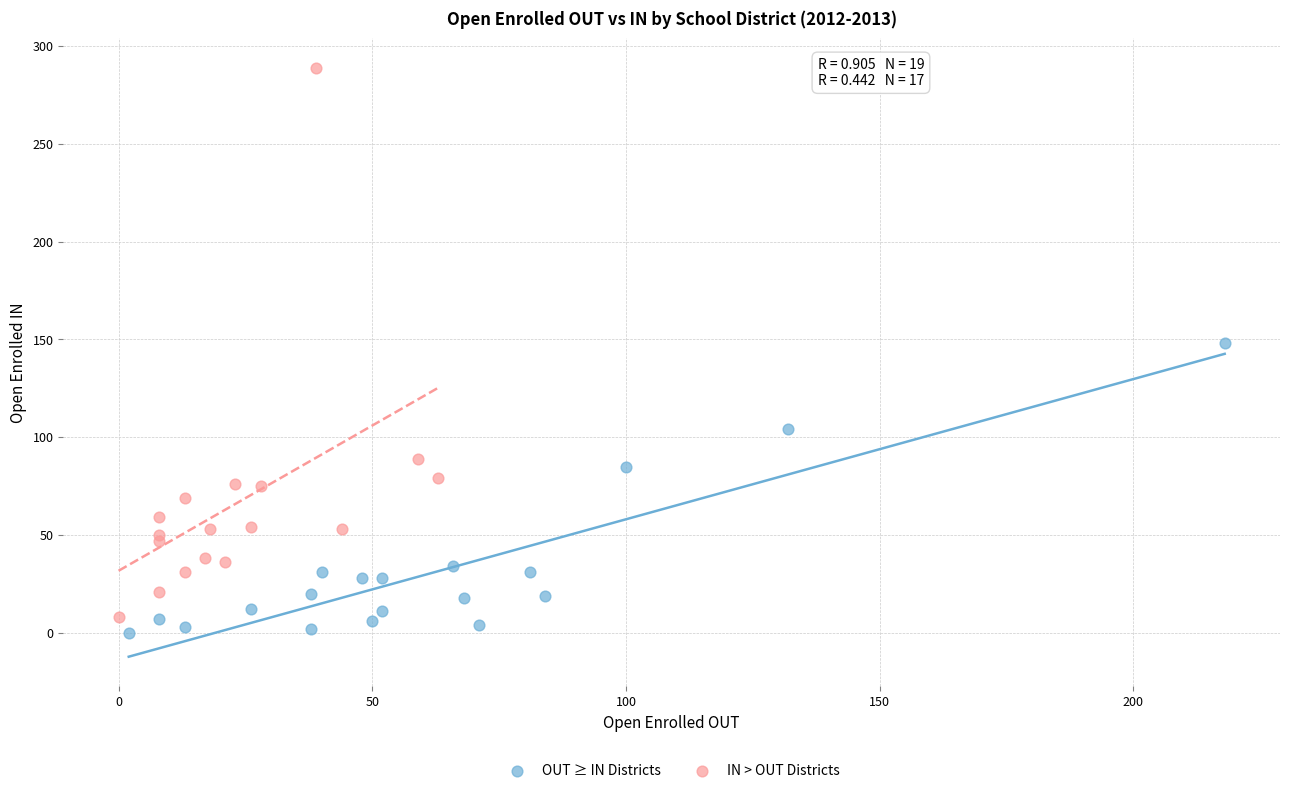

Which series has the widest spread of Y values?

IN > OUT Districts